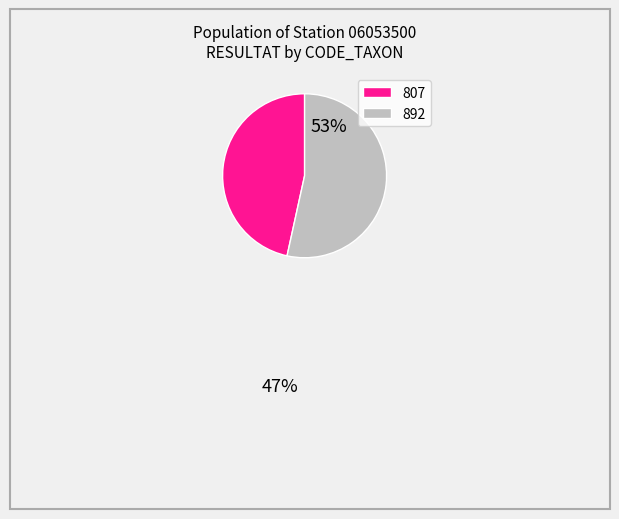

Does any single category account for the majority?

Yes